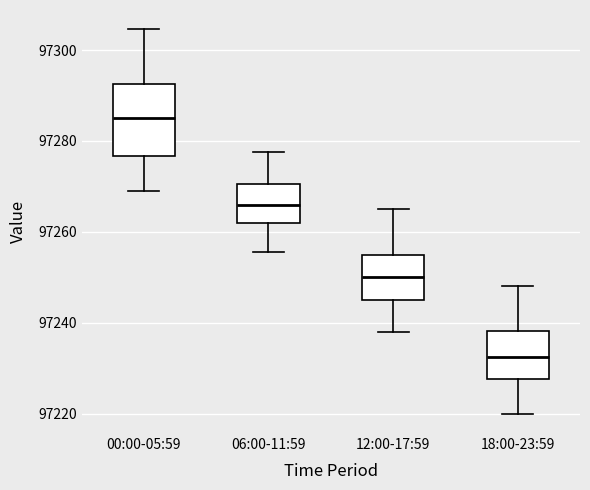

Comparing the boxes themselves (not the whiskers), which one is the tallest?

00:00-05:59